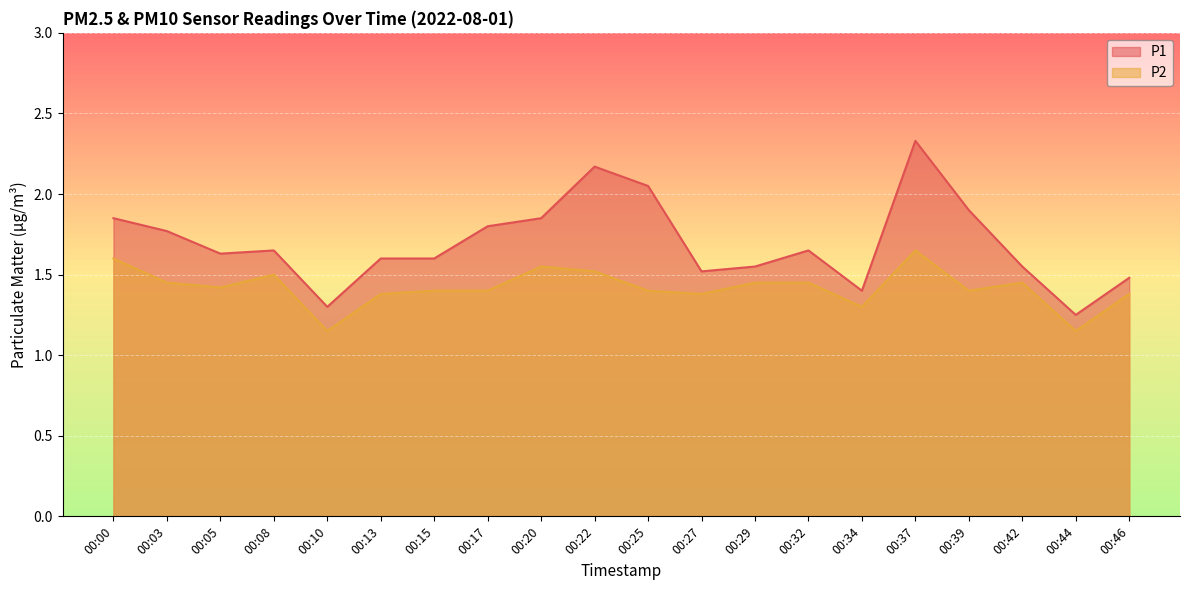

Which series has the widest spread of values?

P1